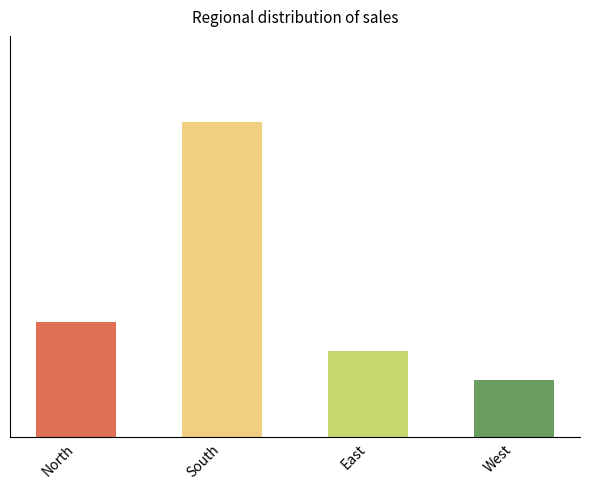

What is the sum of all values?

100